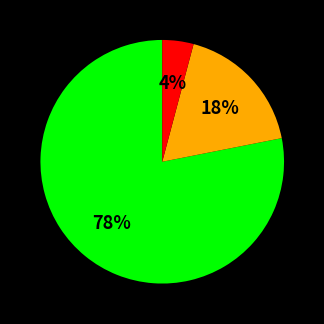

To the nearest percent, what is the difference between the largest and smallest slice percentages?

74%